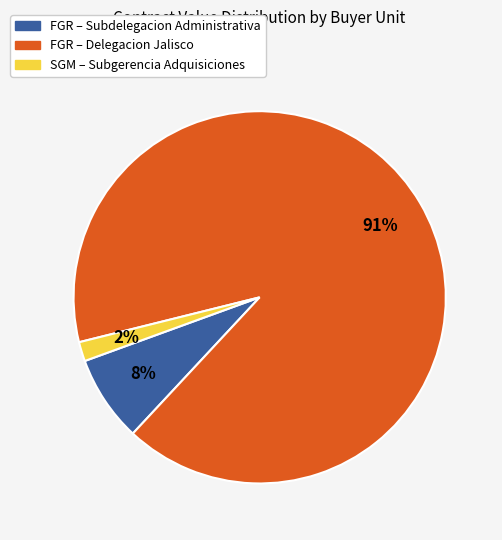

Count the number of slices in the pie.

3